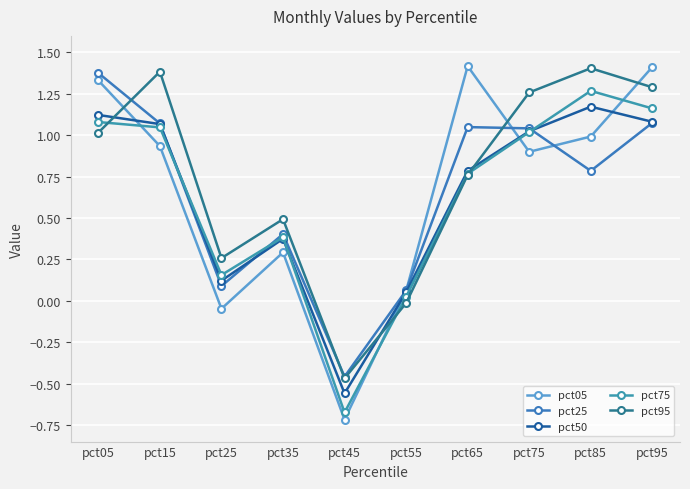

What is the spread (max minus min) of values at pct65?

0.7